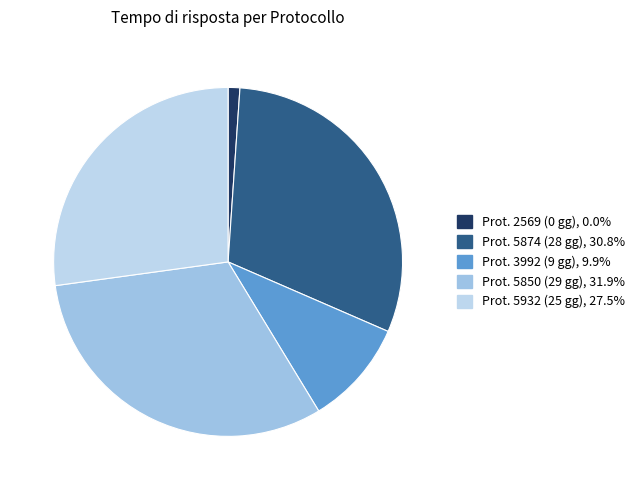

Rank the categories by value from lowest to highest.

Prot. 2569 (0 gg), Prot. 3992 (9 gg), Prot. 5932 (25 gg), Prot. 5874 (28 gg), Prot. 5850 (29 gg)